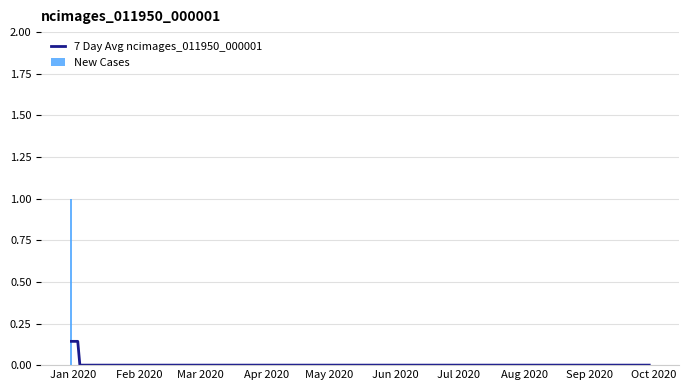

Reading left to right, transcribe all the data shown in this chart.

2019-12-31=1	2020-01-07=0	2020-01-14=0	2020-01-21=0	2020-01-28=0	2020-02-04=0	2020-02-11=0	2020-02-18=0	2020-02-25=0	2020-03-03=0	2020-03-10=0	2020-03-17=0	2020-03-24=0	2020-03-31=0	2020-04-07=0	2020-04-14=0	2020-04-21=0	2020-04-28=0	2020-05-05=0	2020-05-12=0	2020-05-19=0	2020-05-26=0	2020-06-02=0	2020-06-09=0	2020-06-16=0	2020-06-23=0	2020-06-30=0	2020-07-07=0	2020-07-14=0	2020-07-21=0	2020-07-28=0	2020-08-04=0	2020-08-11=0	2020-08-18=0	2020-08-25=0	2020-09-01=0	2020-09-08=0	2020-09-15=0	2020-09-22=0	2020-09-29=0